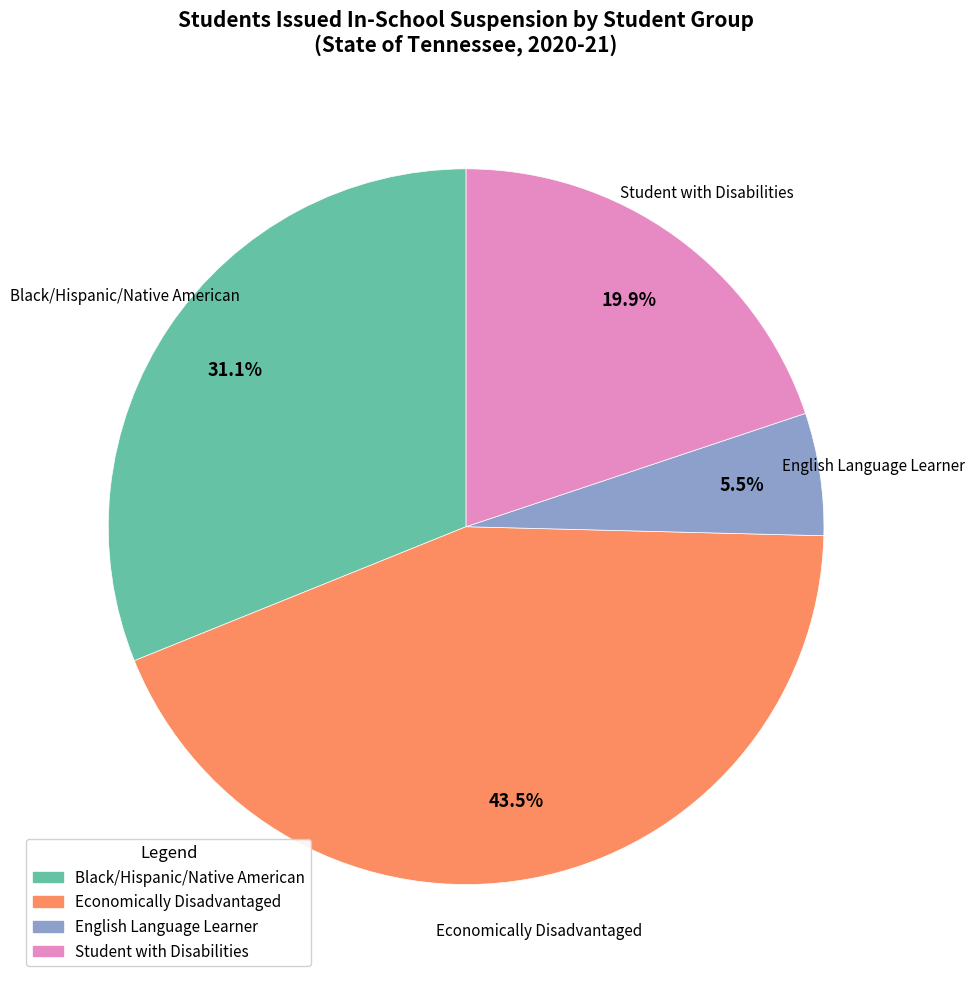

The Black/Hispanic/Native American slice represents 18% of the pie. True or false?

False